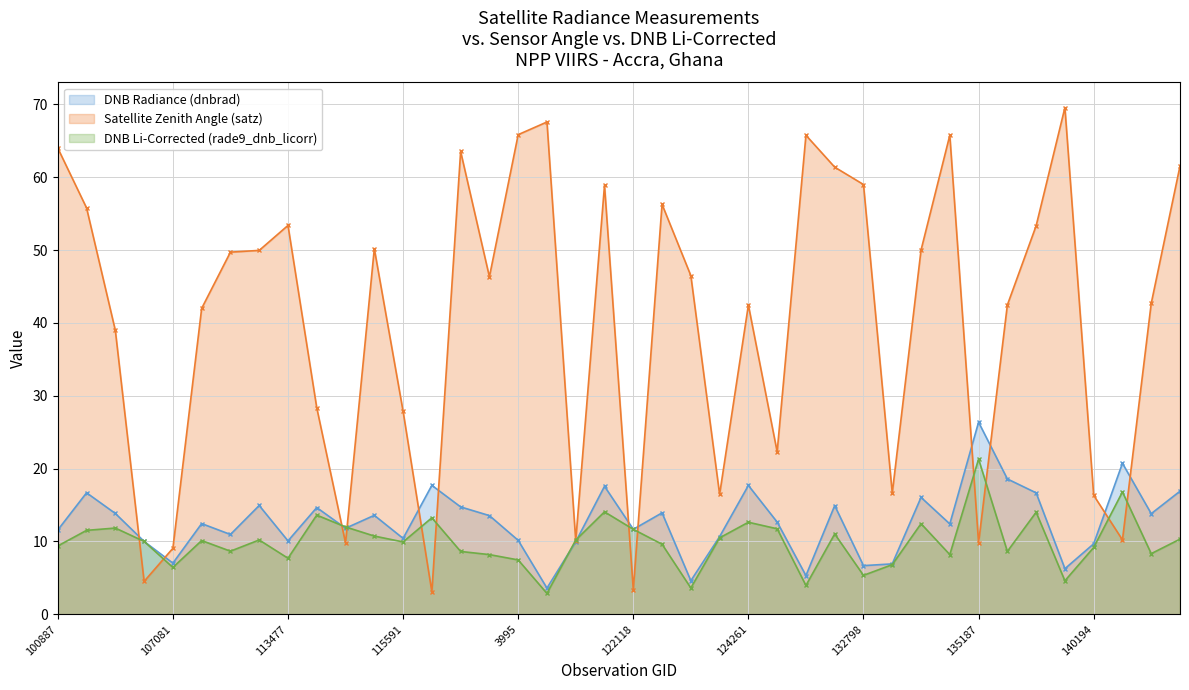

True or false: rade9_dnb_licorr and dnbrad intersect in this chart.

True